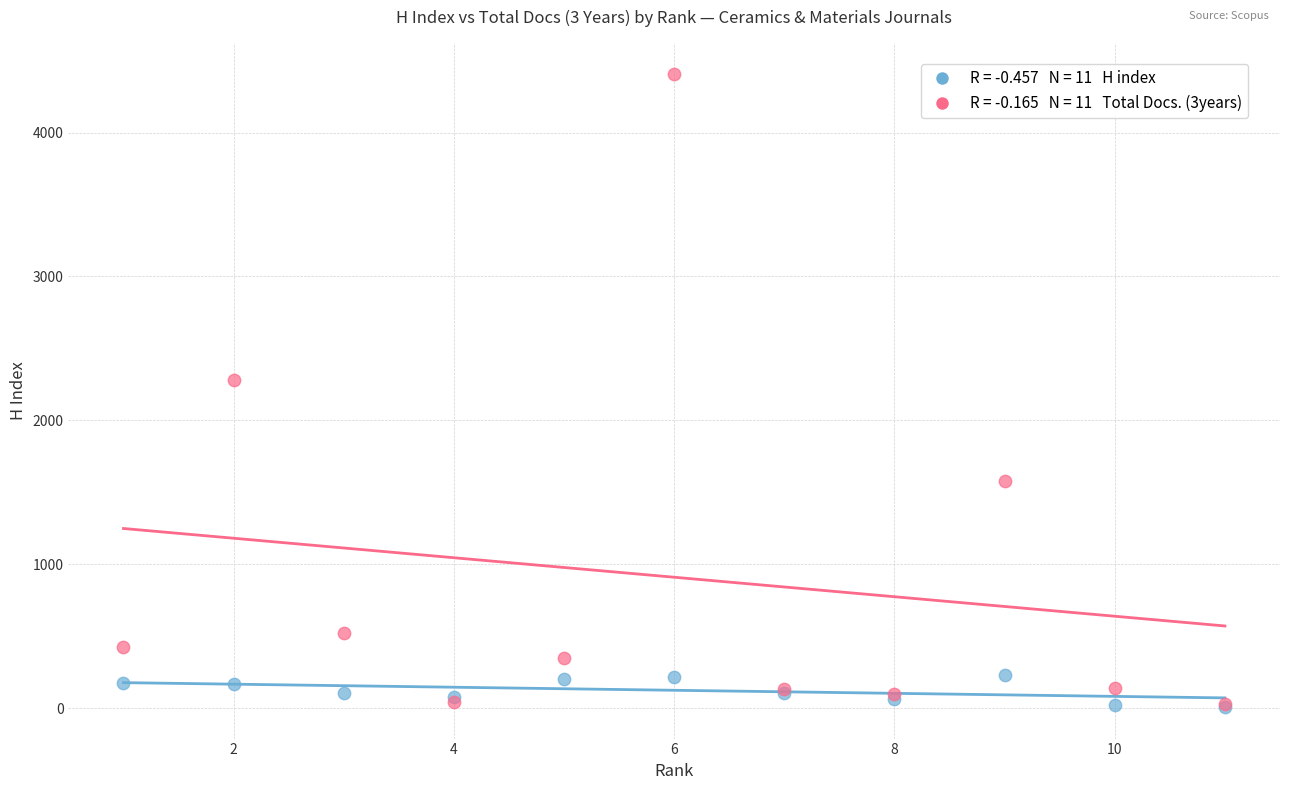

Across all series, what Y value is closest to 2206?

2280